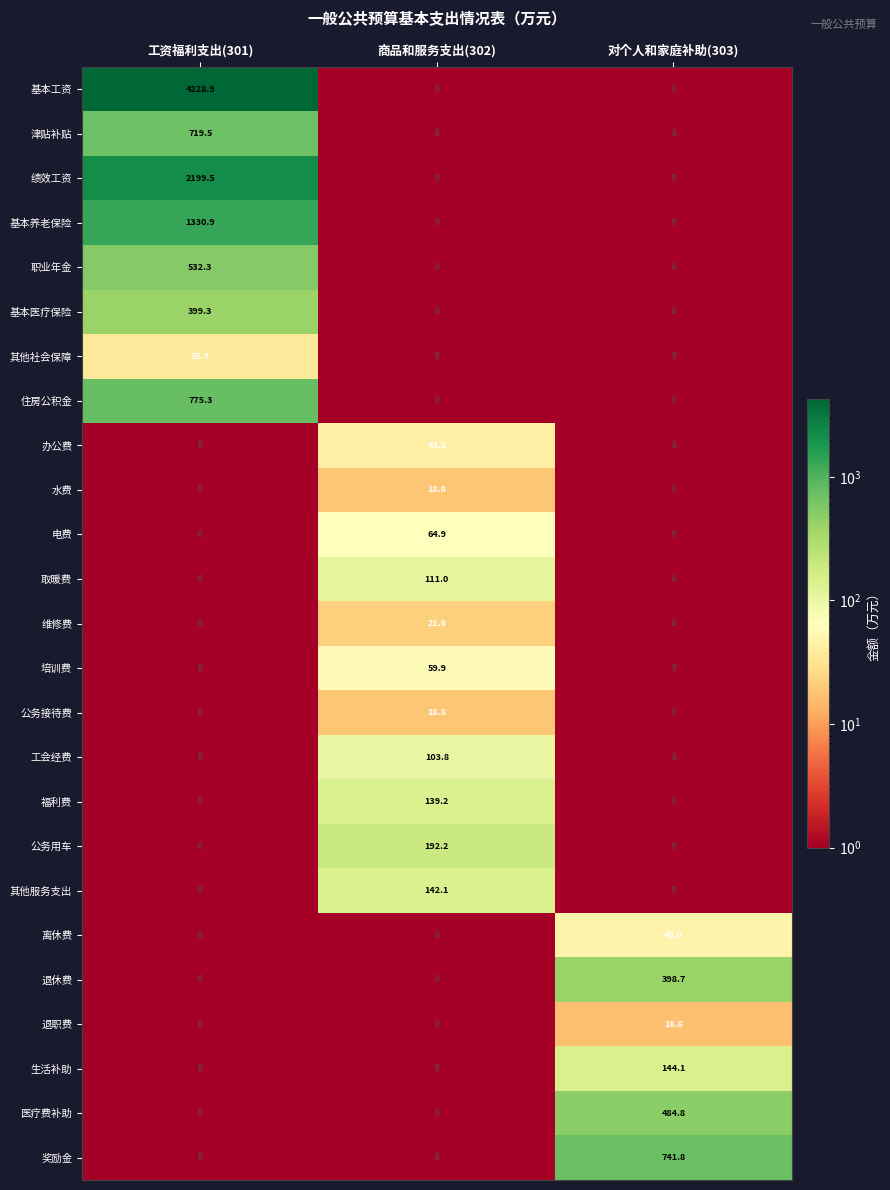

How many distinct data groups are displayed?

25